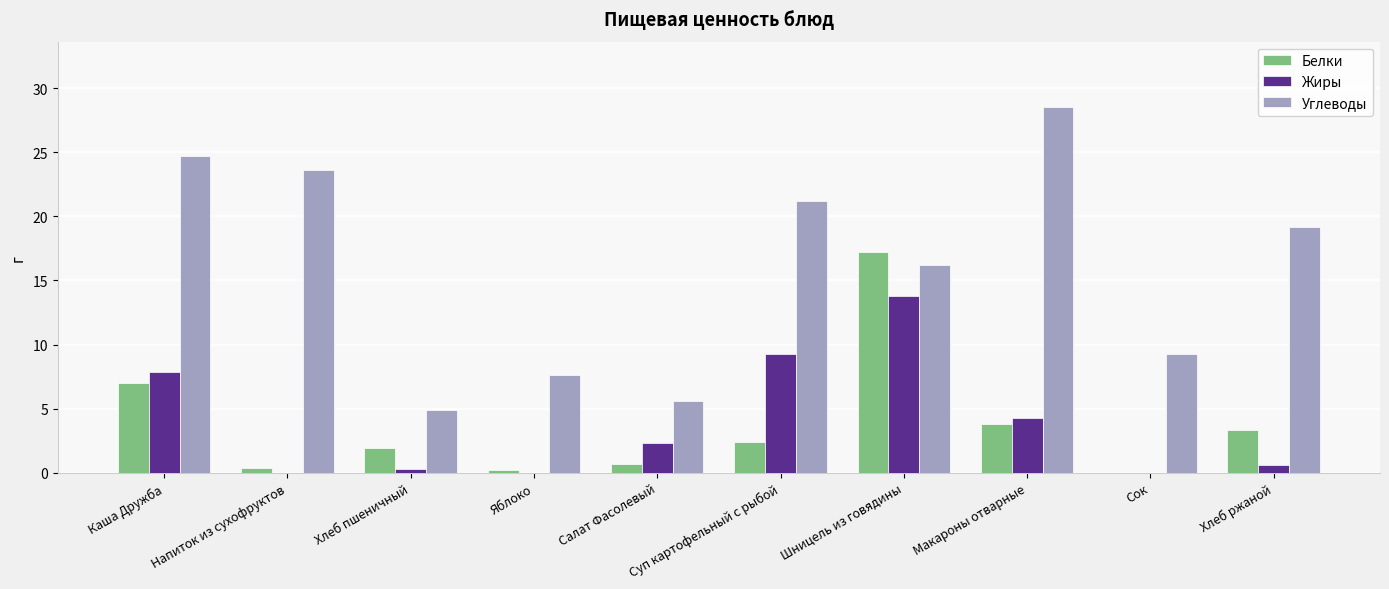

The value of Жиры at Шницель из говядины is 13.8. True or false?

True